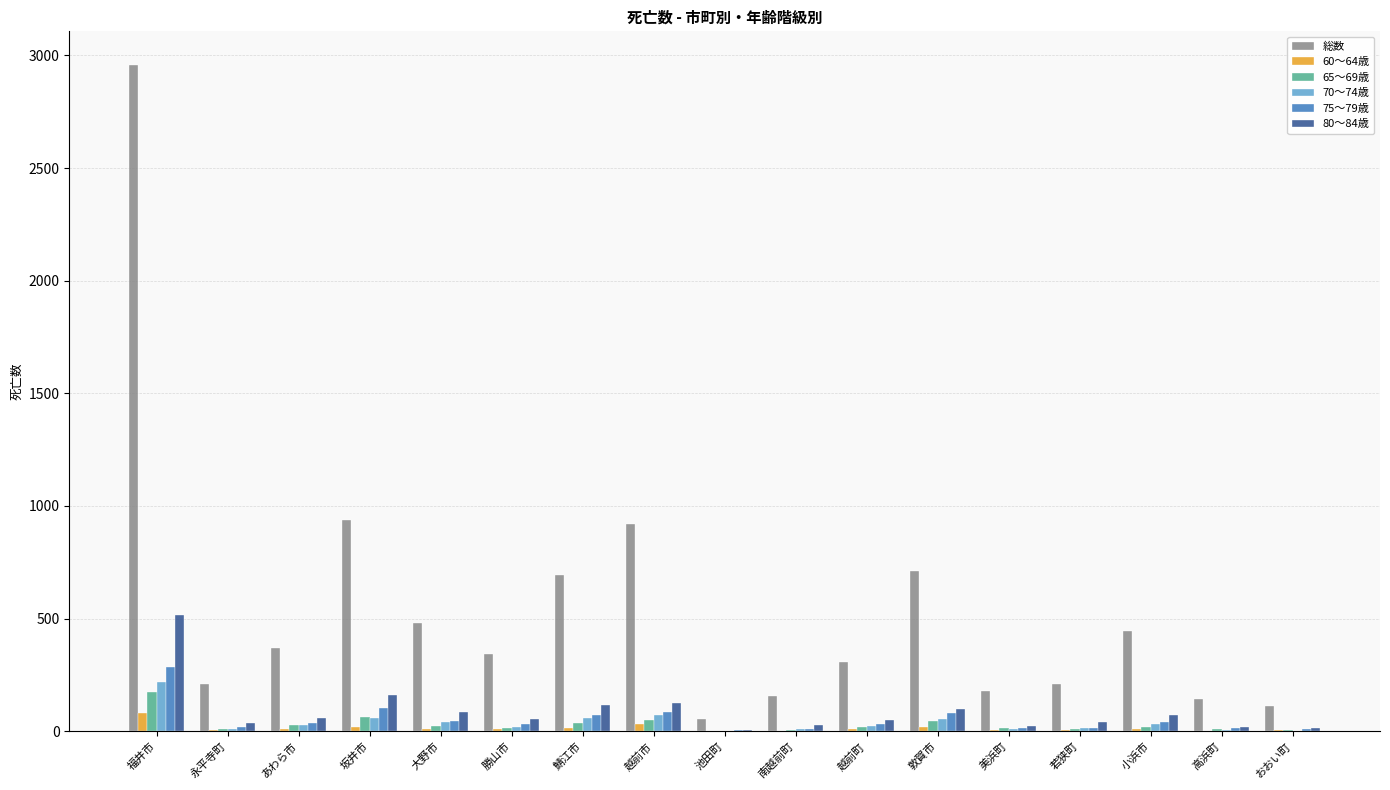

At which label does 75～79歳 reach its peak?

福井市